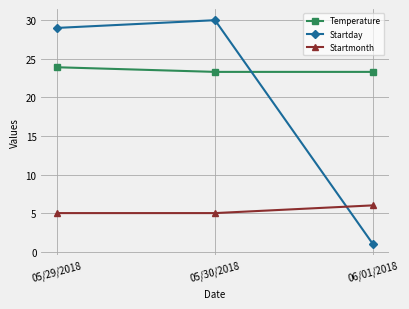

What is the total value across all series at 06/01/2018?

30.3